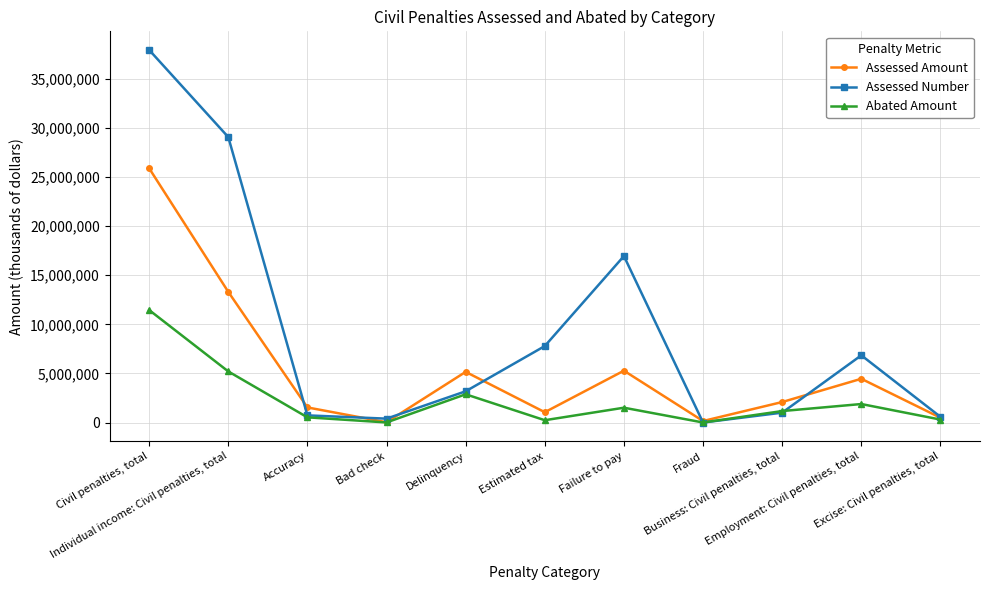

How many lines are shown in the chart?

3